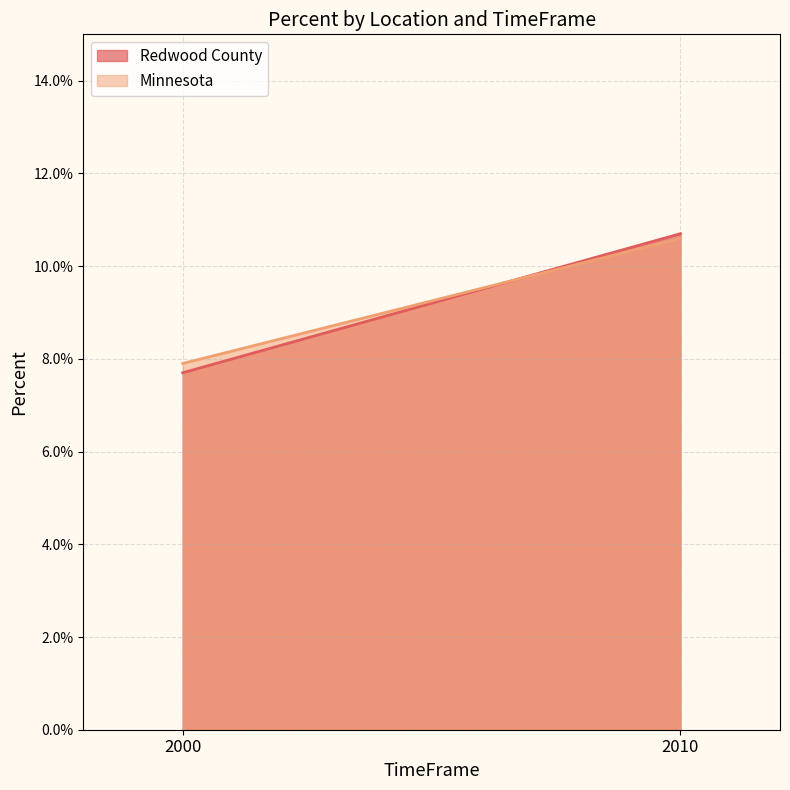

Between 2010 and 2000, which is larger?

2010